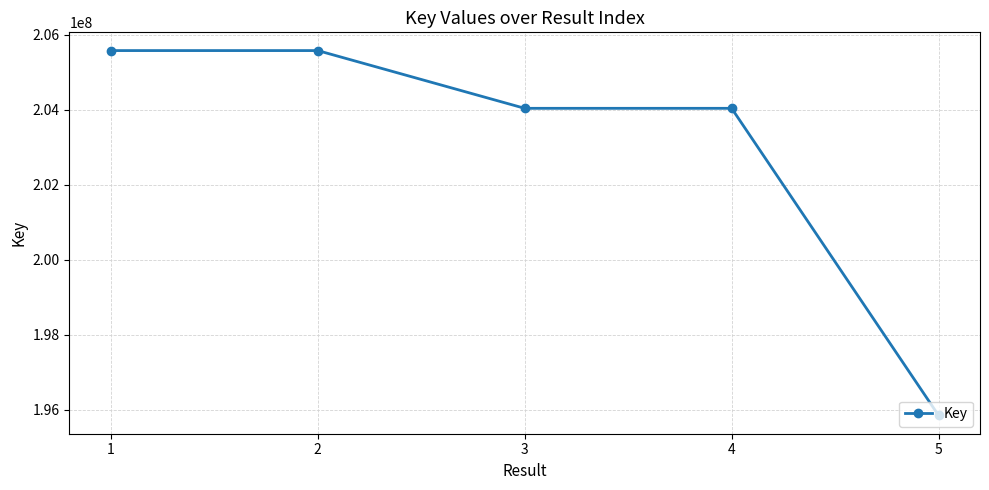

What is the sum of the values at 4 and 1?

409625709